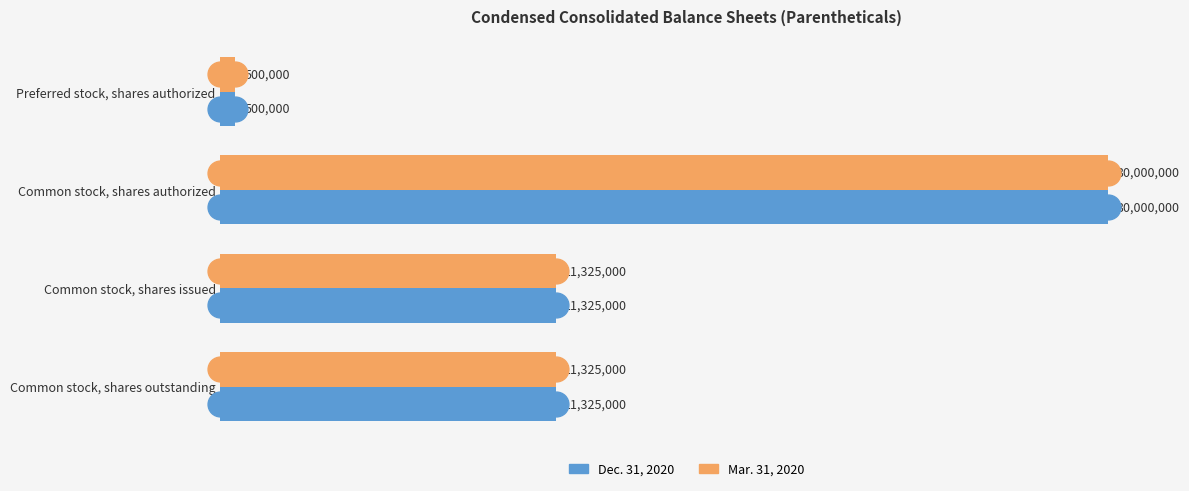

What is the total value across all series at Common stock, shares issued?

22650000